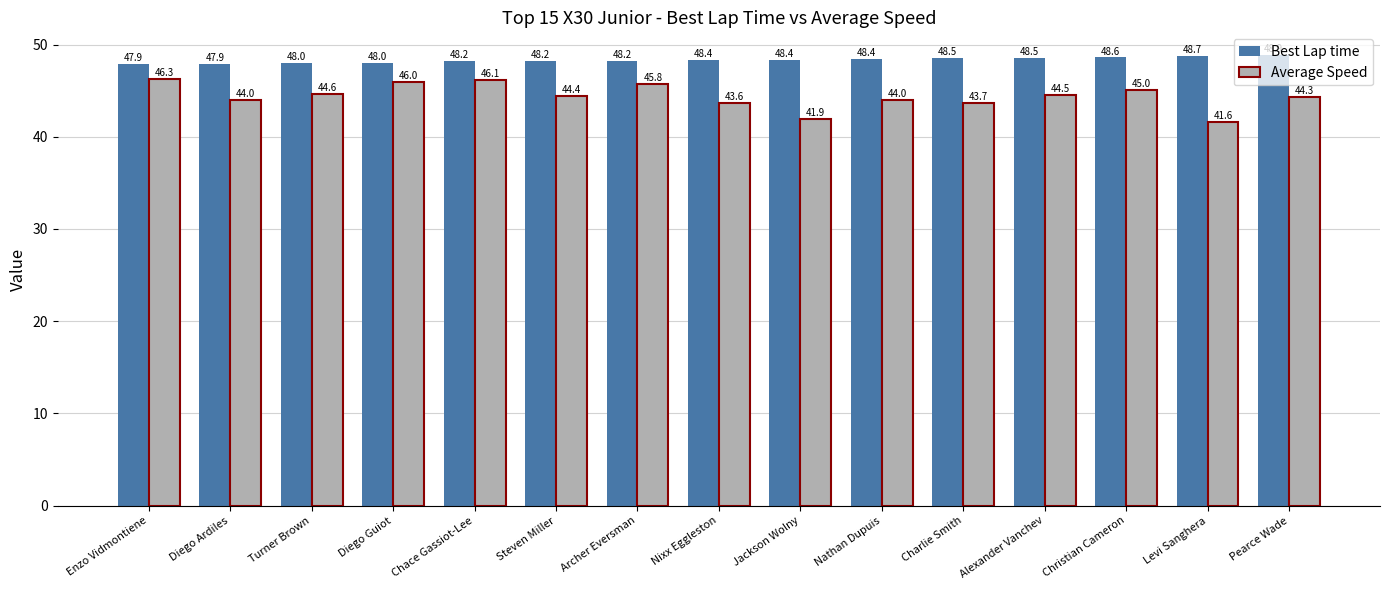

At which category is the sum across all series the highest?

Chace Gassiot-Lee